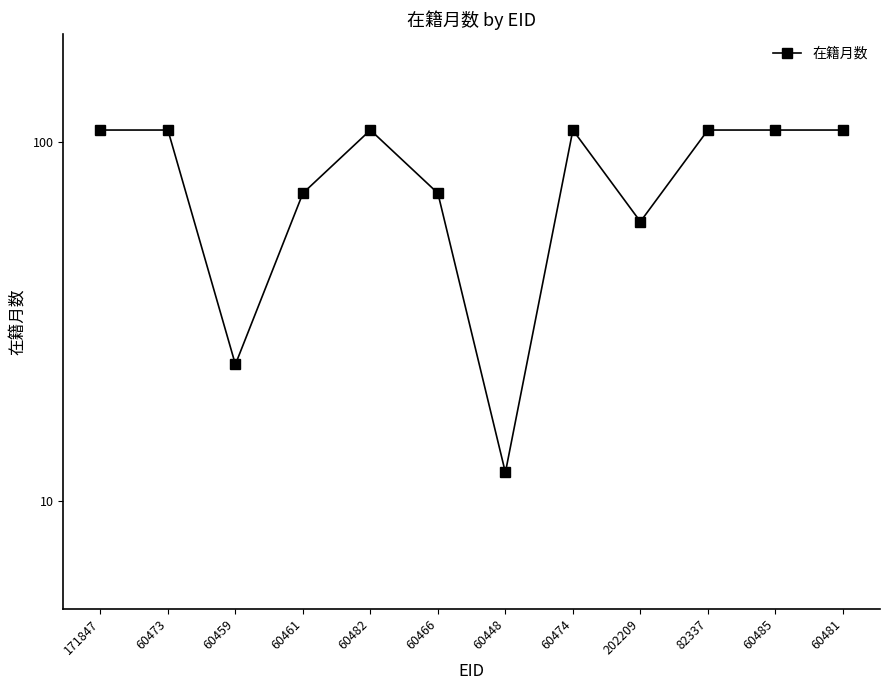

Is it true that the value at 60482 is 65?

False